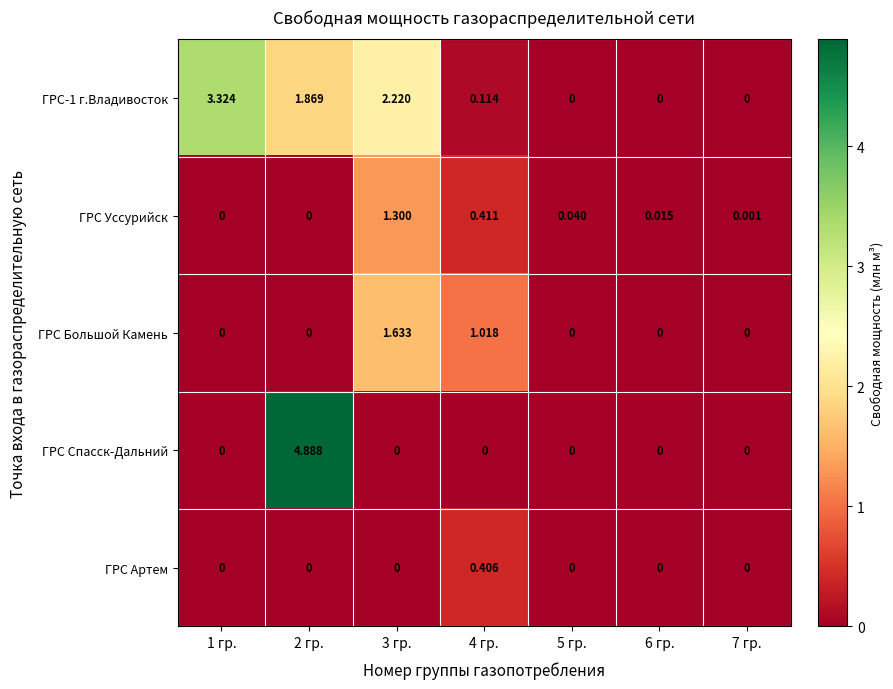

Which series has the largest range (max minus min)?

ГРС Спасск-Дальний